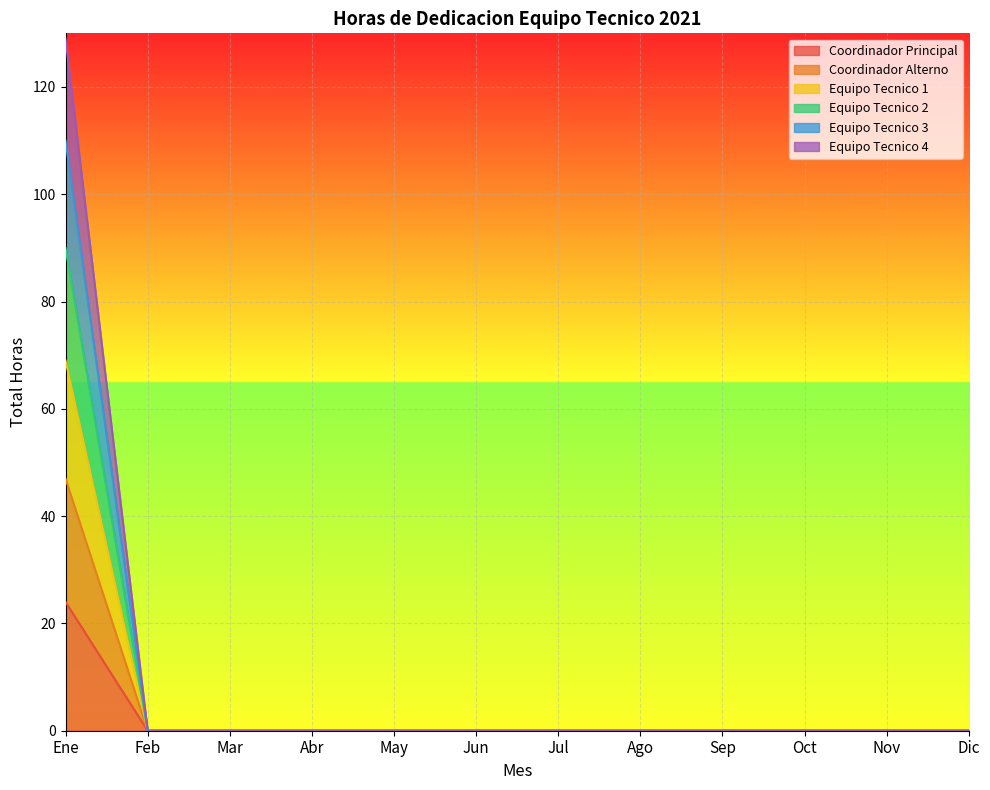

How many data points in Coordinador Principal are above 0?

1